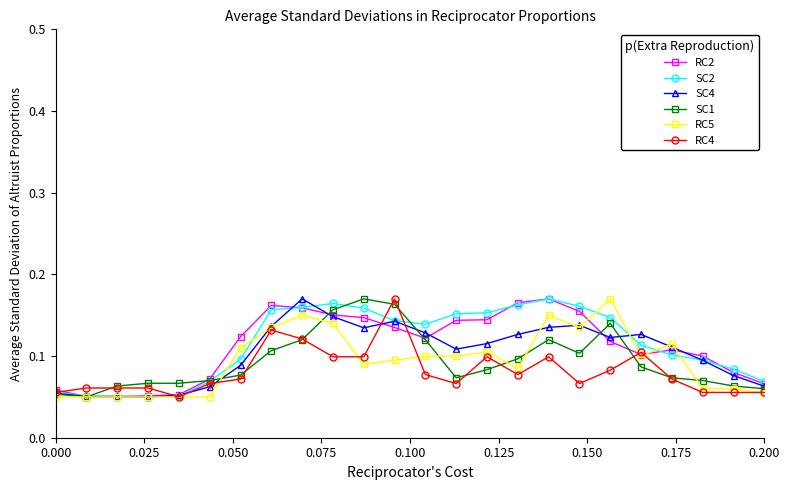

True or false: RC2 has more than 1 points higher than both neighbors.

True